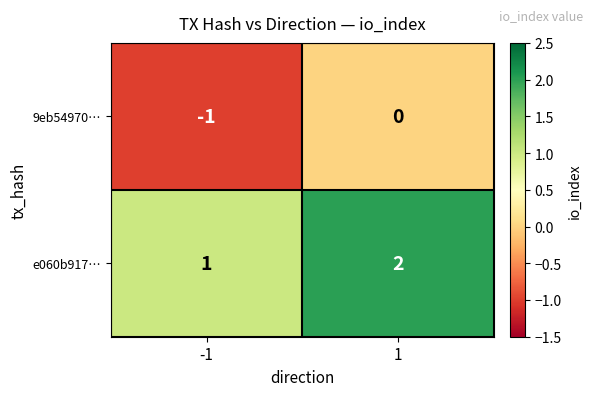

At -1, list the series in order from smallest to largest.

9eb54970…, e060b917…